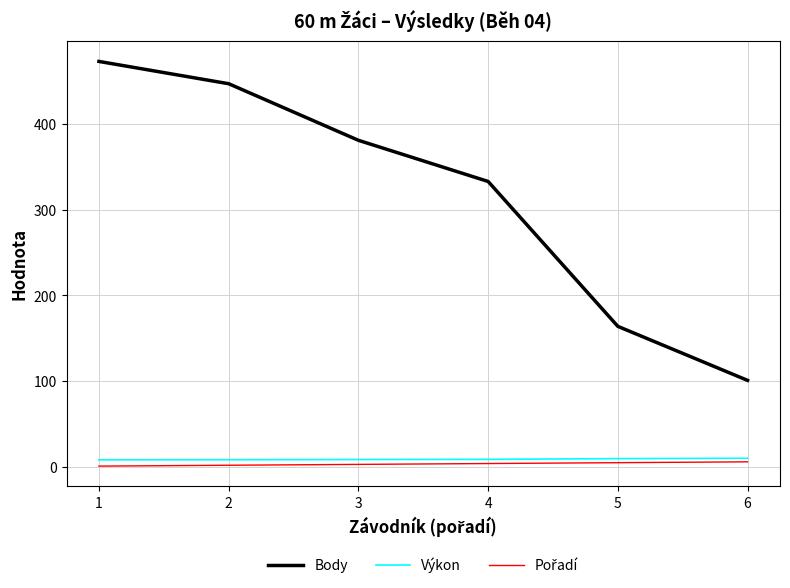

What is the greatest value displayed?

473.0